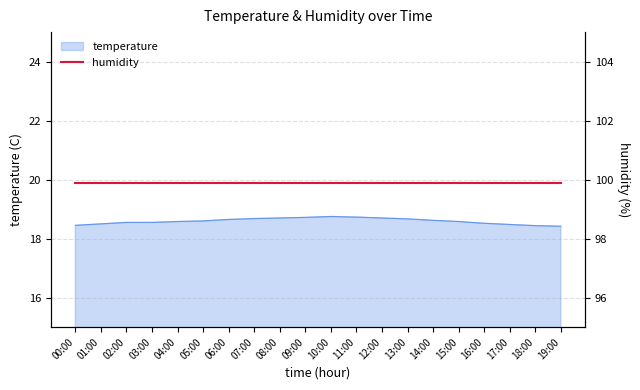

Reading left to right, list all the values displayed in this chart.

18.4	18.5	18.6	18.6	18.6	18.6	18.6	18.7	18.7	18.7	18.8	18.7	18.7	18.7	18.6	18.6	18.5	18.5	18.4	18.4